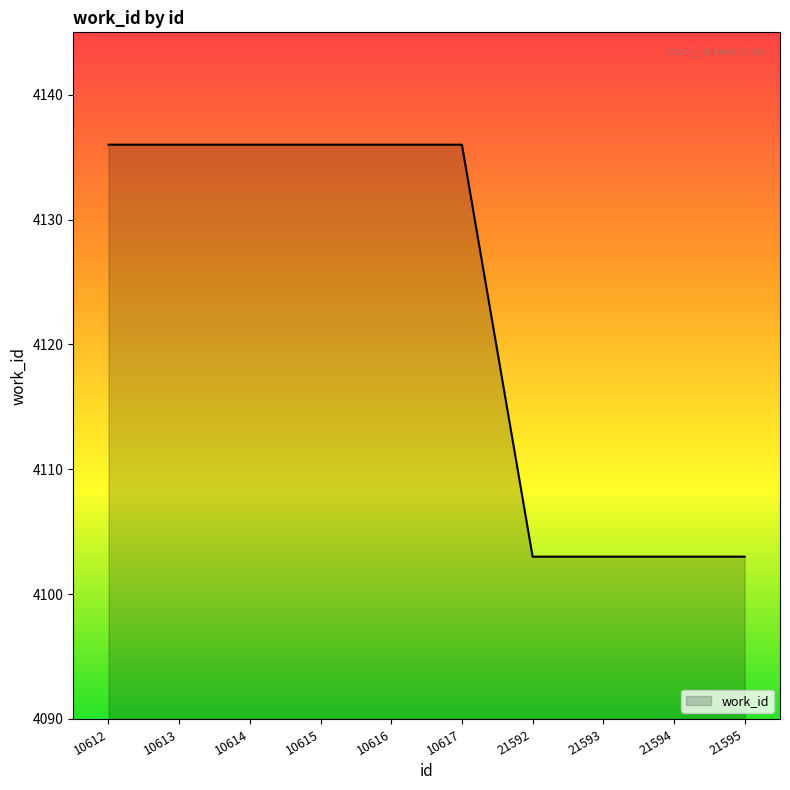

What is the difference between the values at 10614 and 21592?

33